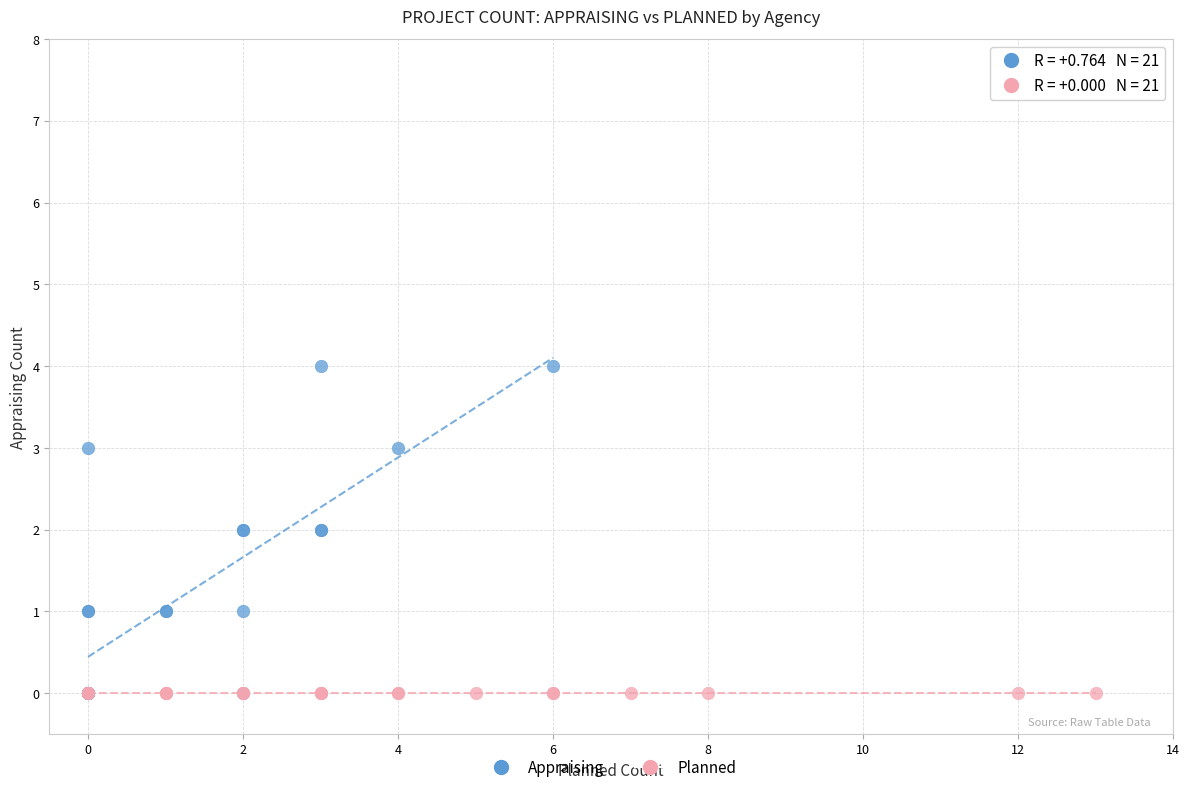

Which series contains the highest Y value?

Appraising